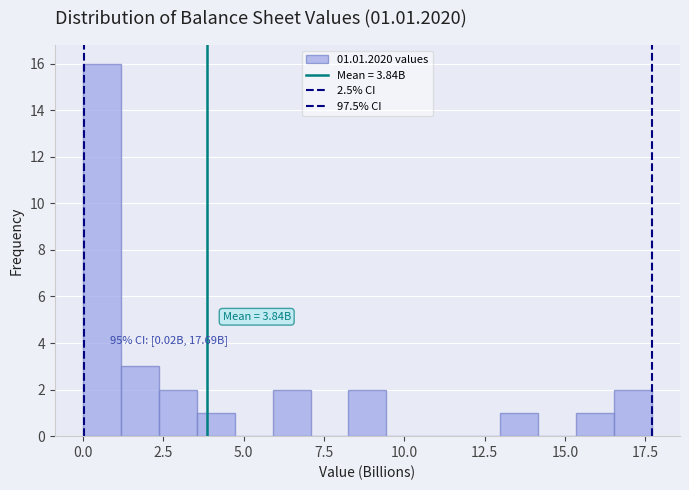

Around what value on the x-axis is the tallest bar? Give the approximate position of its centre, as read against the axis.

0.5